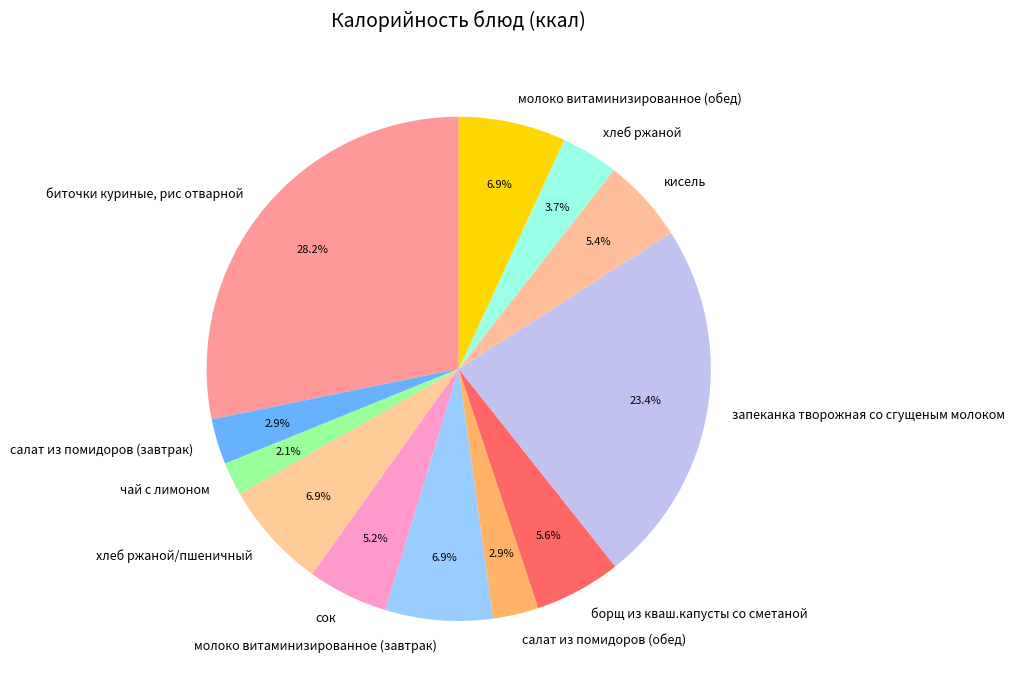

True or false: борщ из кваш.капусты со сметаной accounts for 1% of the total.

False